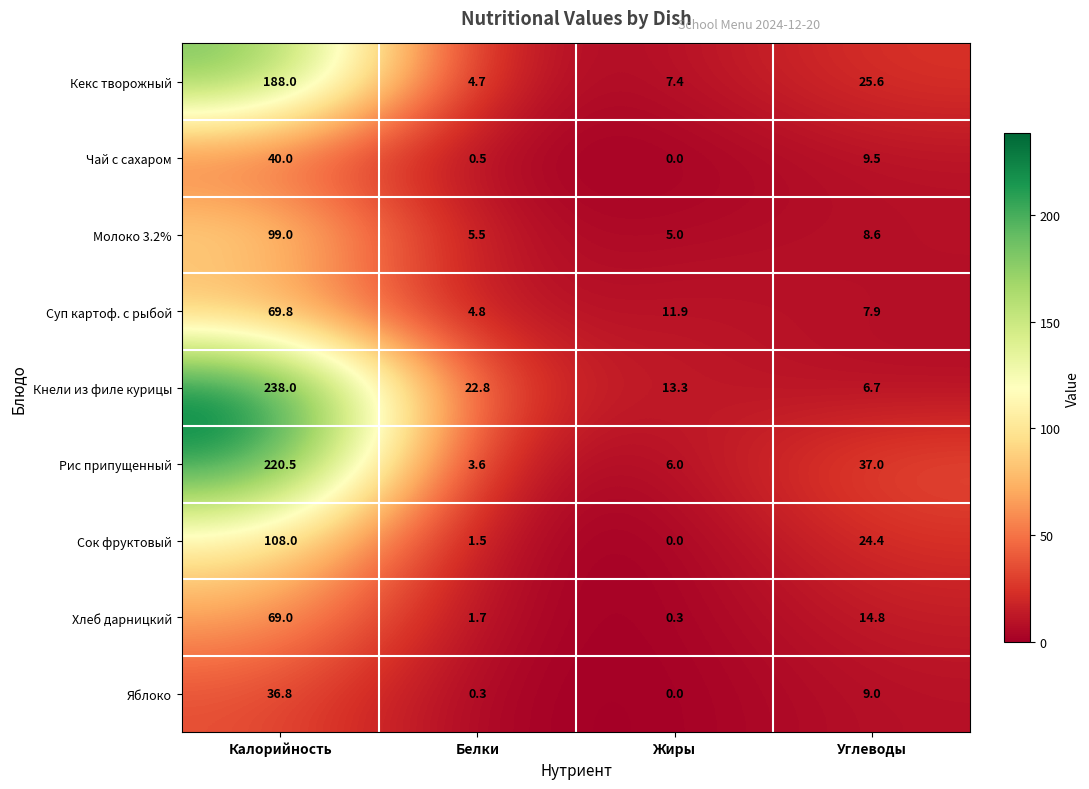

What is the sum of all Кнели из филе курицы values?

280.8